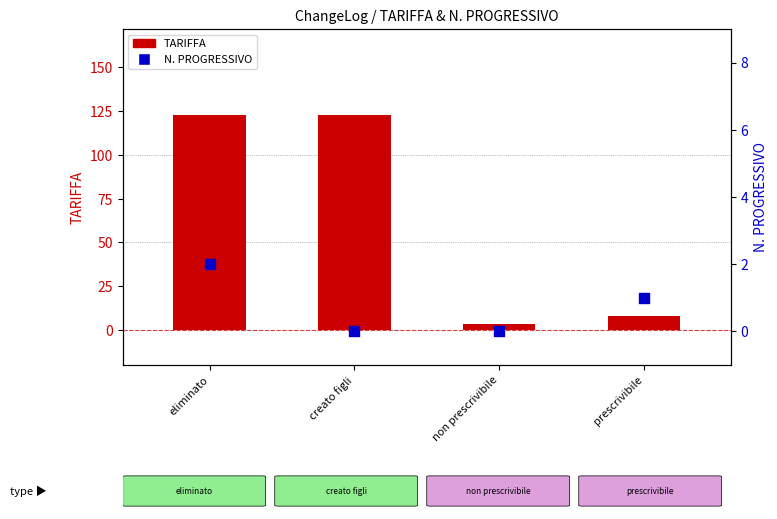

Which series reaches the maximum Y coordinate?

TARIFFA